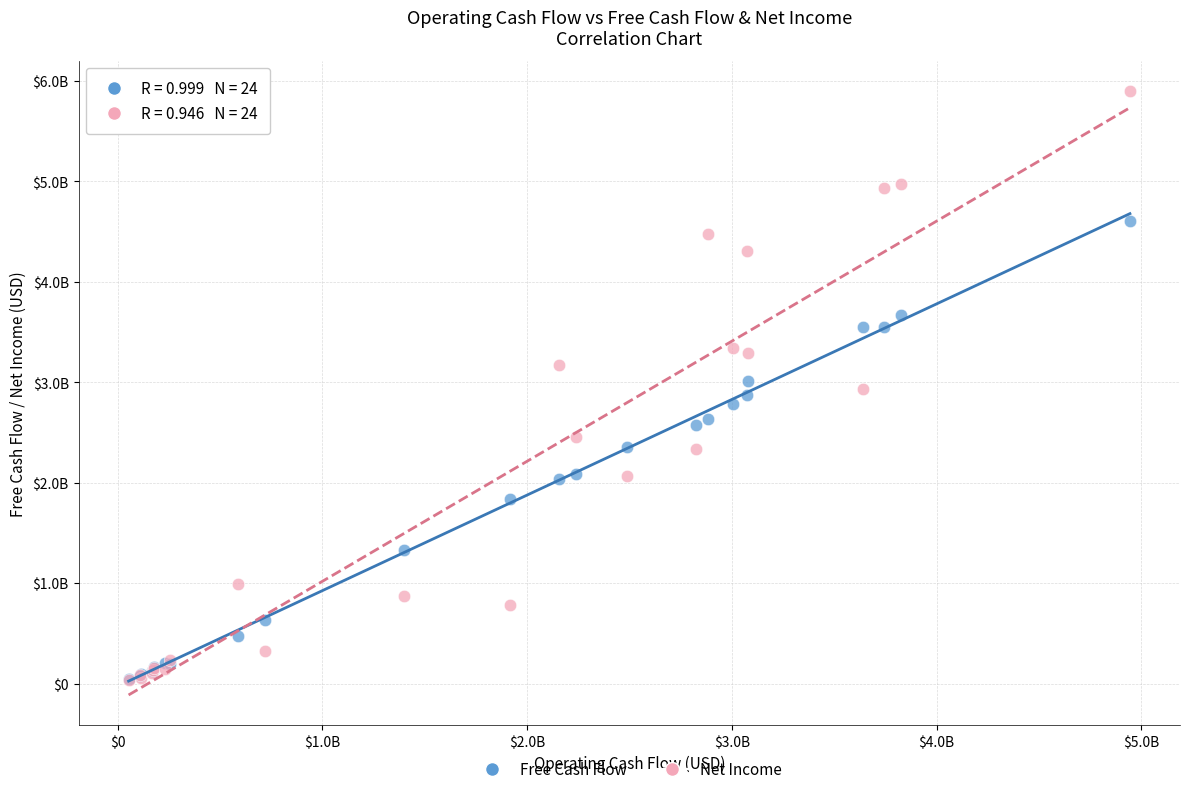

What are all the series names shown in the legend?

Free Cash Flow, Net Income